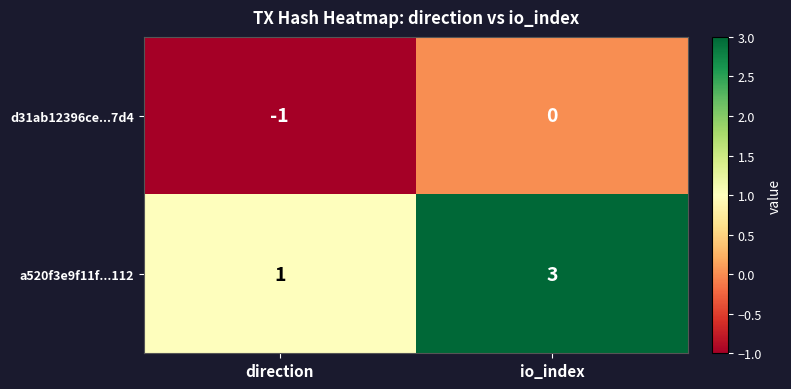

Rank the categories by d31ab12396ce...7d4 value from highest to lowest.

io_index, direction